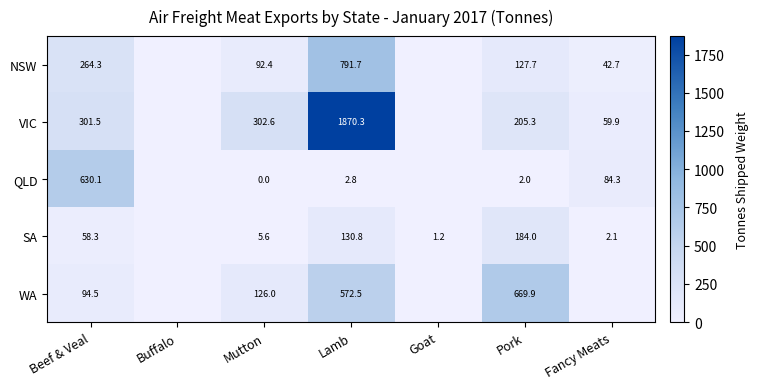

What is the sum of the SA values at Pork and Goat?

185.2